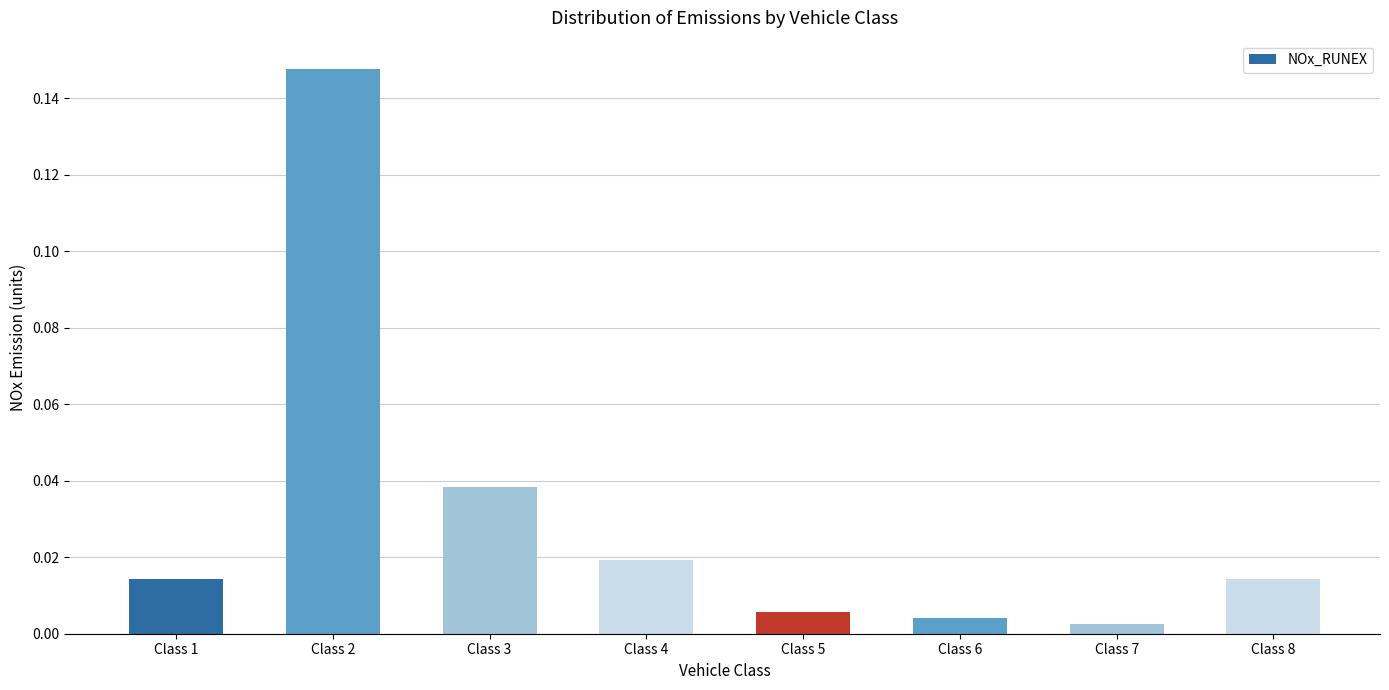

Which has a higher value, Class 2 or Class 3?

Class 2